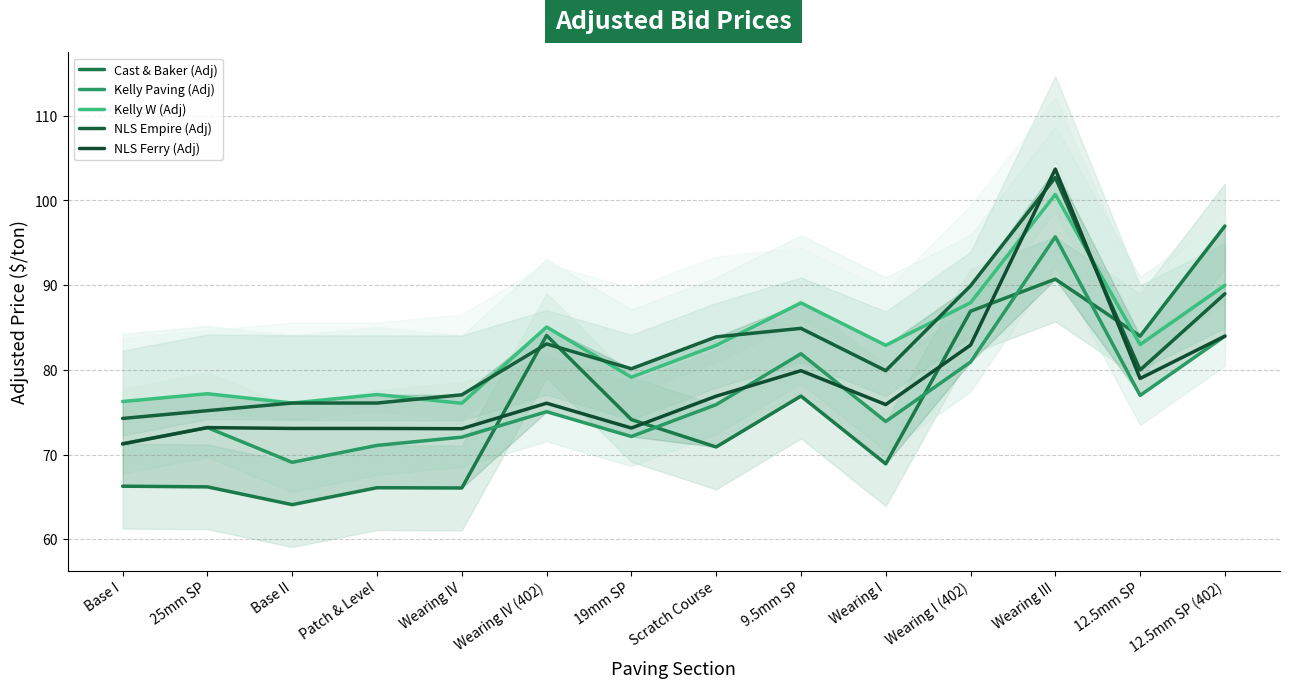

List the series in order of their peak value, highest first.

NLS Ferry (Adj), NLS Empire (Adj), Kelly W (Adj), Cast & Baker (Adj), Kelly Paving (Adj)